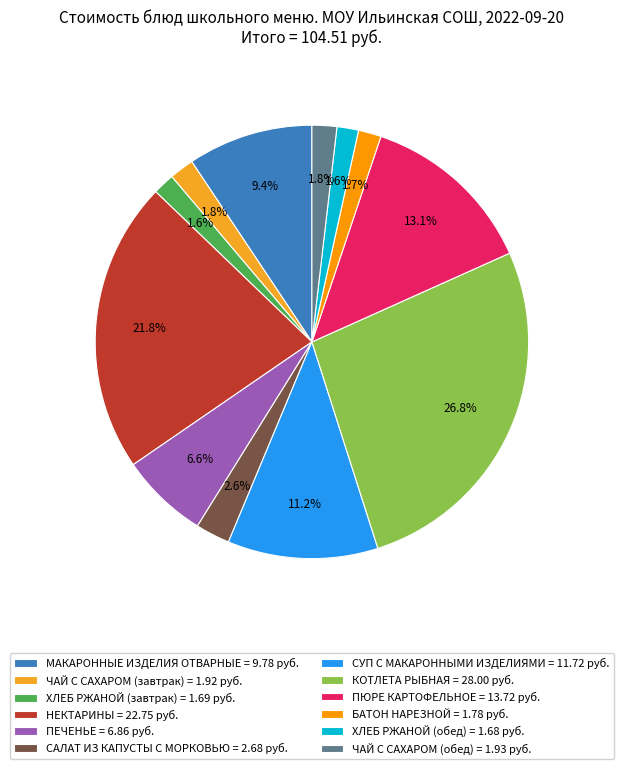

To the nearest percent, what is the average slice percentage?

8%